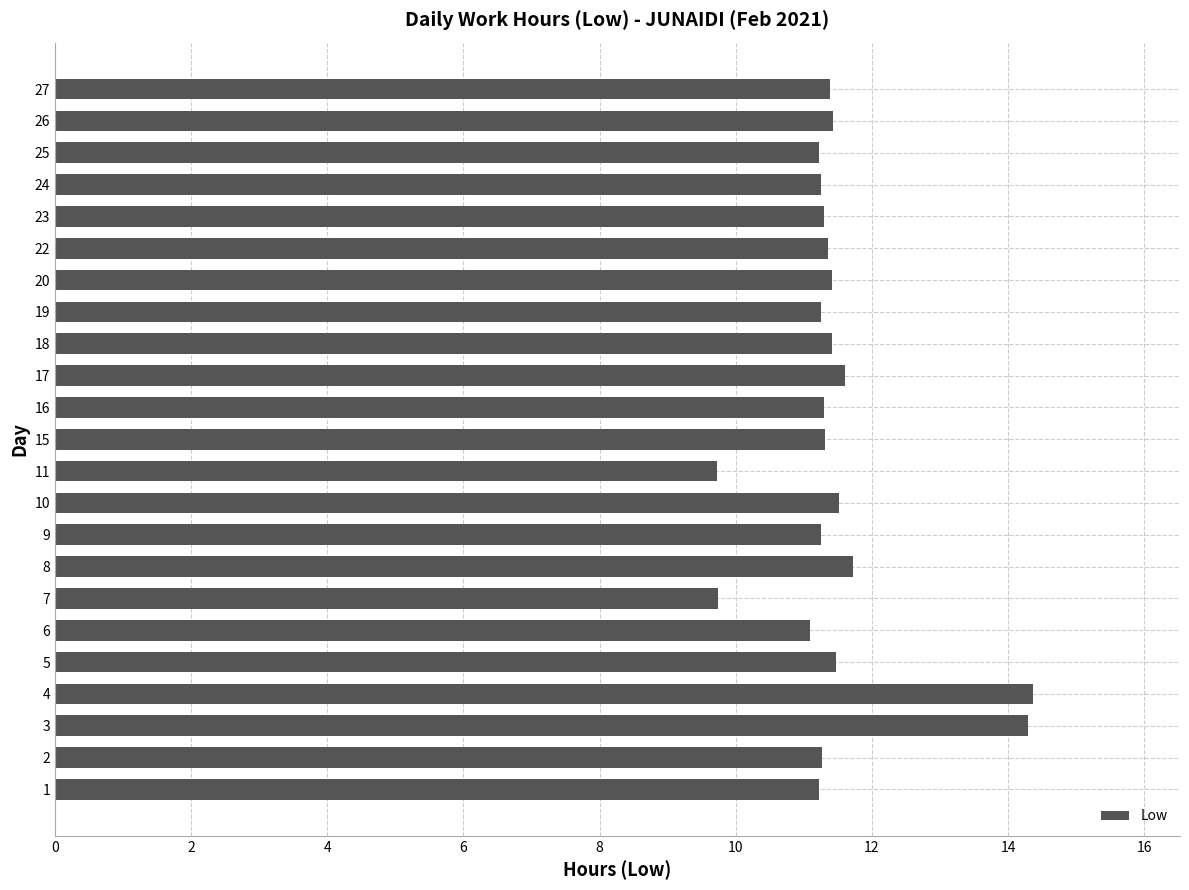

What is the sum of the values at 10 and 18?

22.9